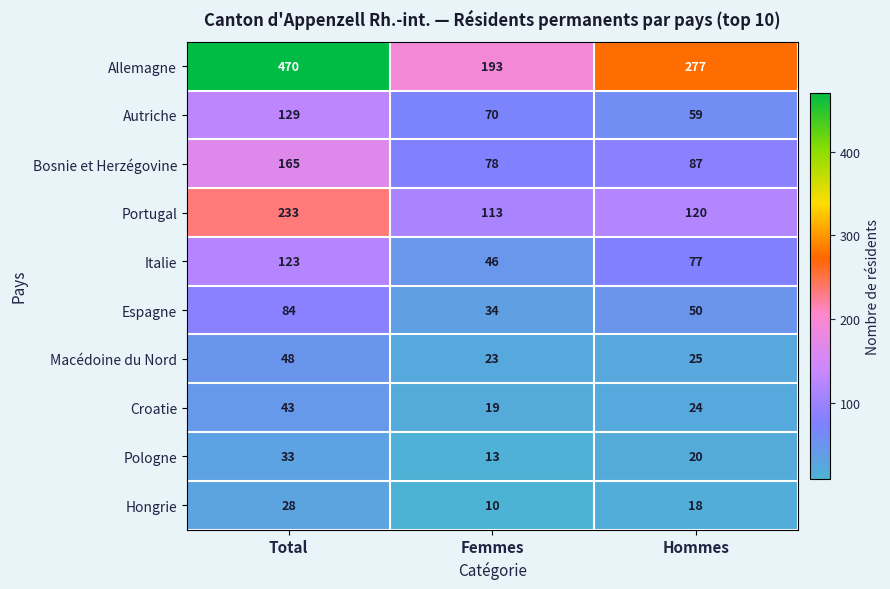

What is the difference between the Pologne values at Total and Hommes?

13